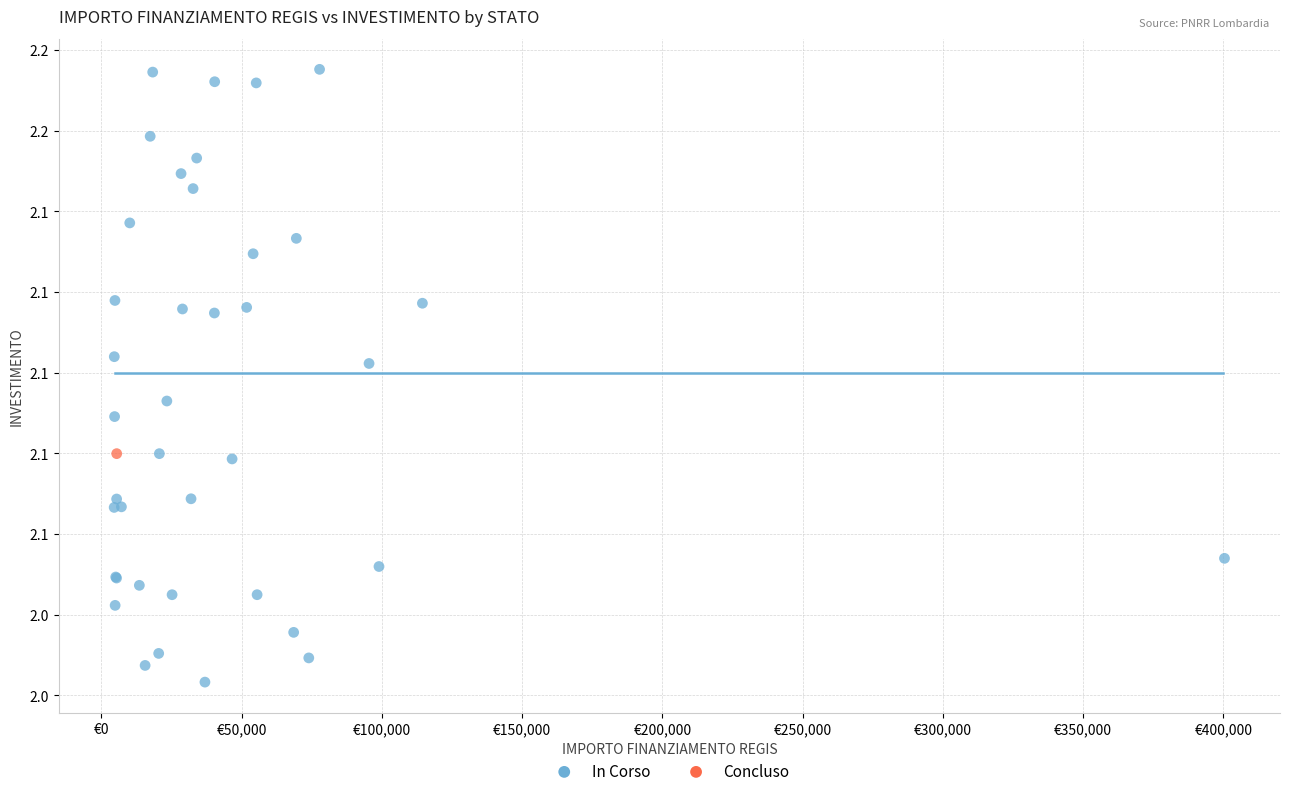

What are all the series names shown in the legend?

In Corso, Concluso